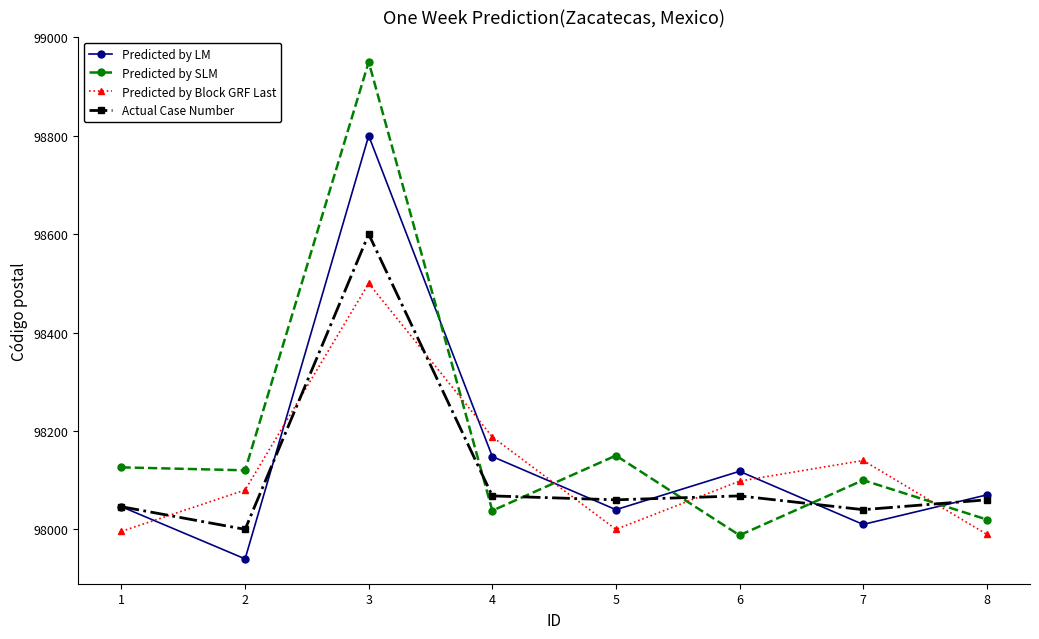

What is the total value across all series at 3?

394850